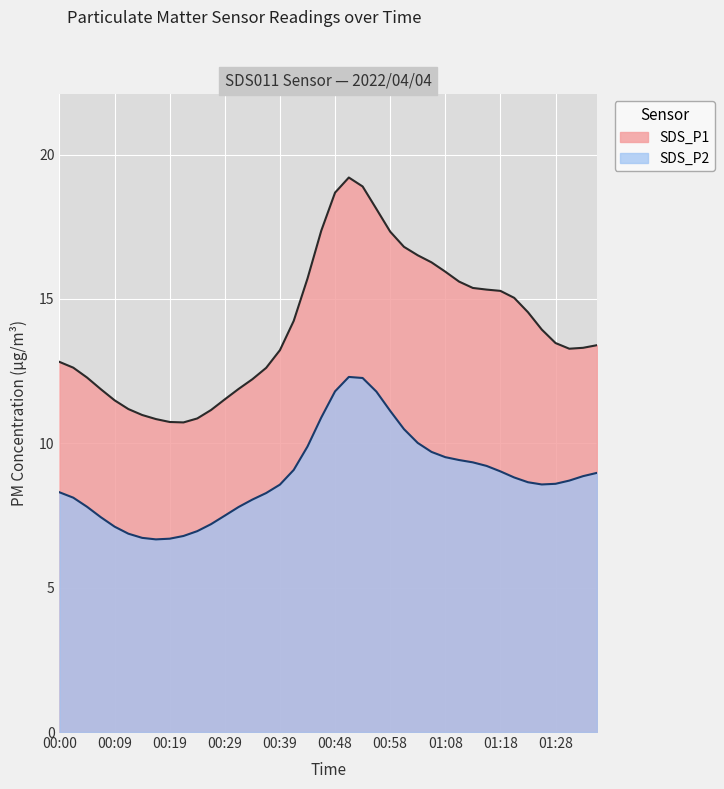

Which series has the largest total across all categories?

SDS_P1